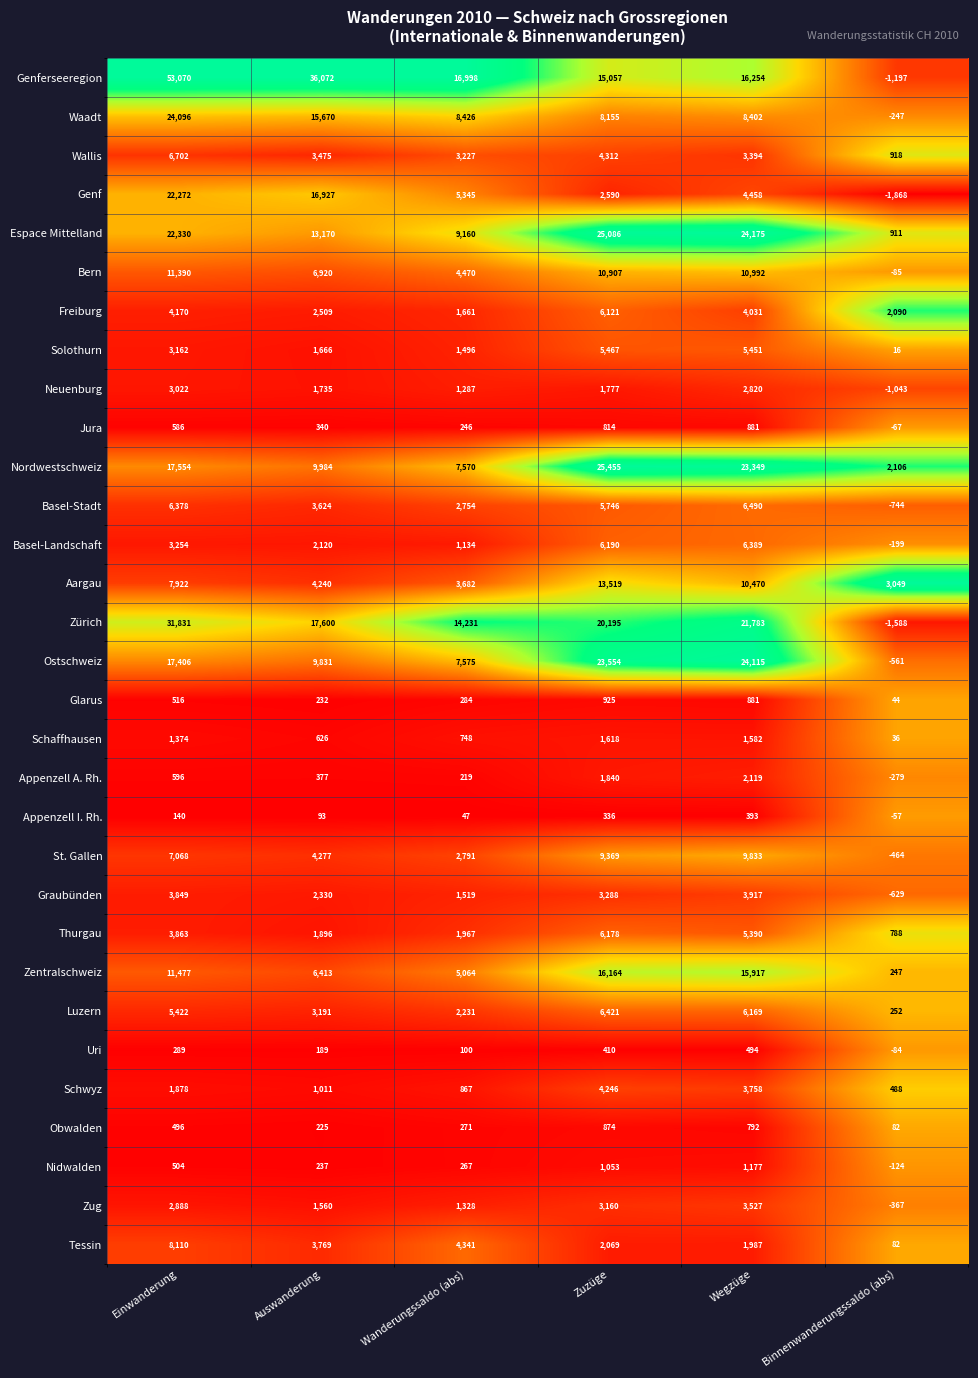

What is the average value of the Zug series?

2016